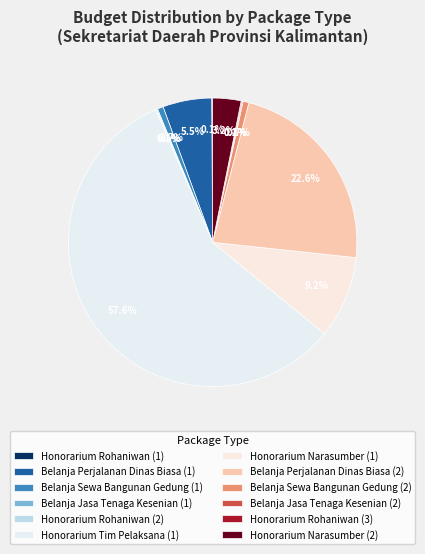

Is the sum of Belanja Jasa Tenaga Kesenian (1) and Honorarium Narasumber (2) greater than half?

No